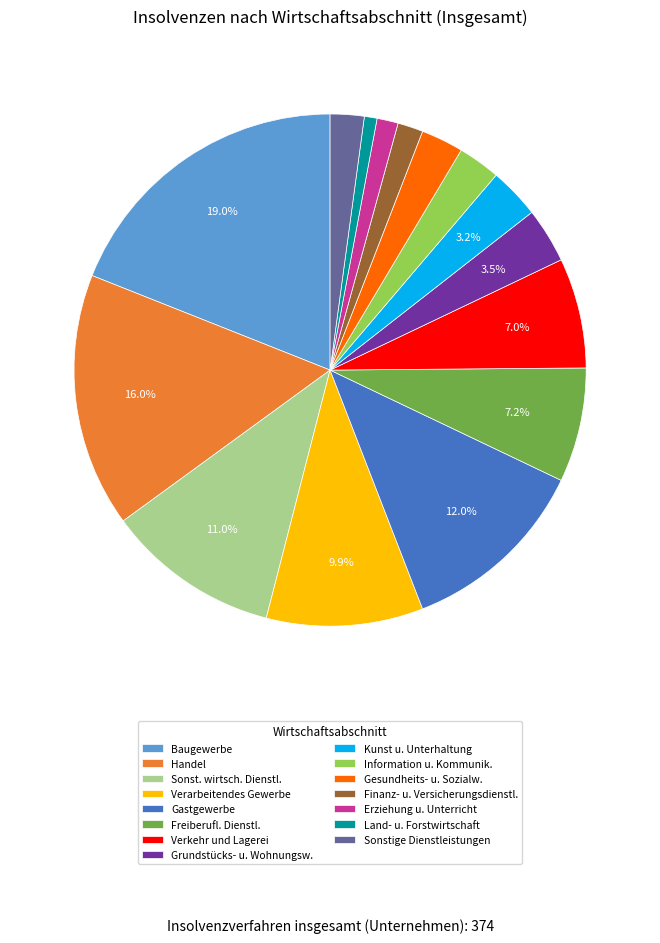

Which category has the smallest portion of the pie?

Land- u. Forstwirtschaft